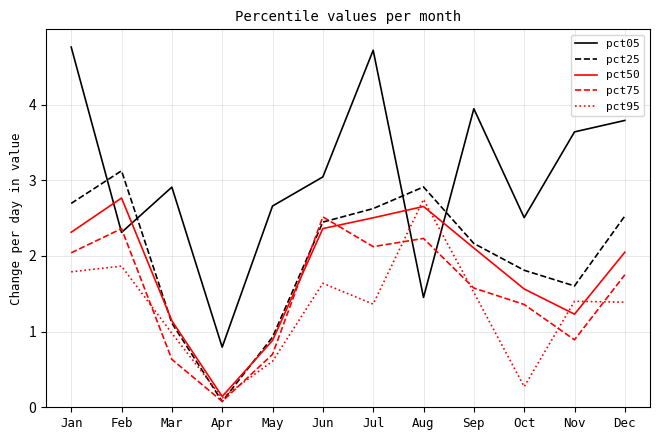

Between which two adjacent categories do pct75 and pct05 first intersect?

Jan and Feb